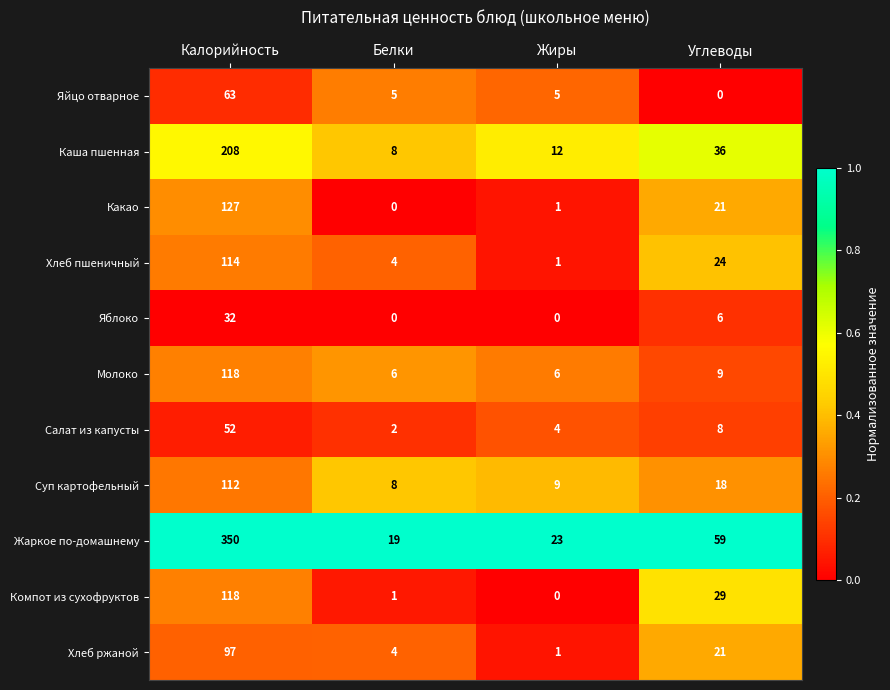

Rank the categories by Хлеб ржаной value from lowest to highest.

Жиры, Белки, Углеводы, Калорийность